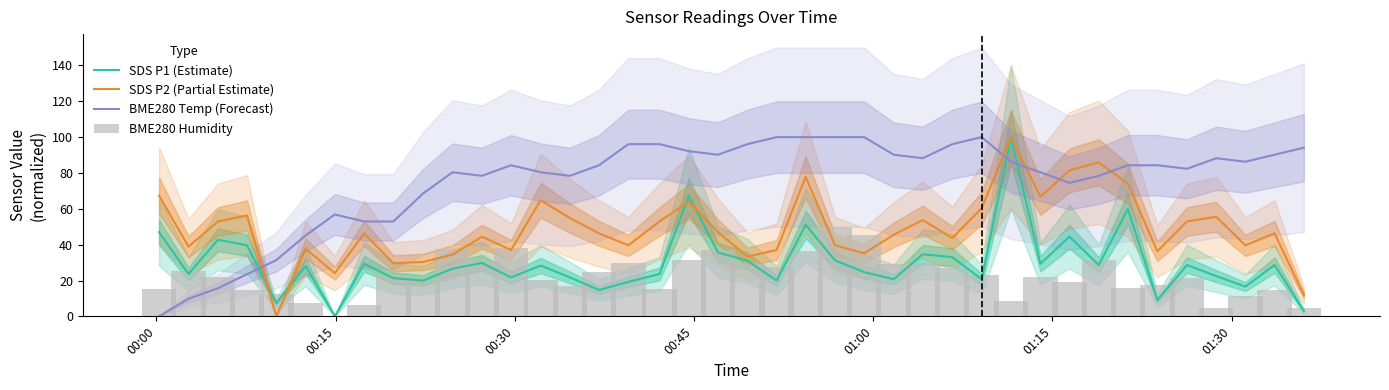

True or false: SDS P2 (Partial Estimate) and BME280 Temp (Forecast) intersect in this chart.

True